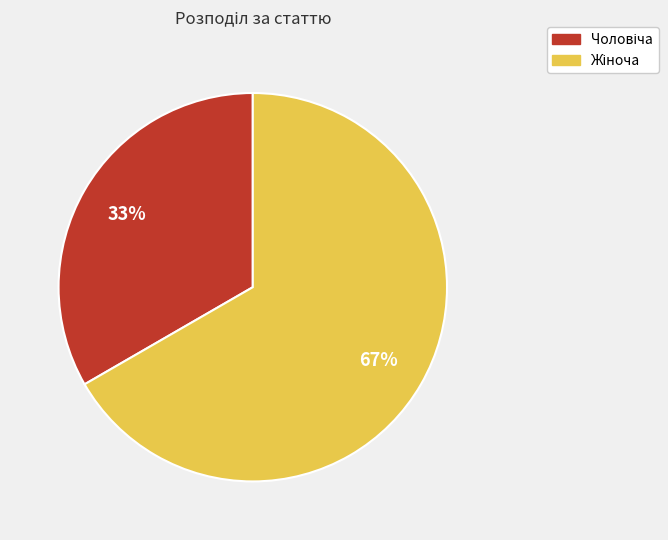

Is there any slice that represents more than half of the pie?

Yes